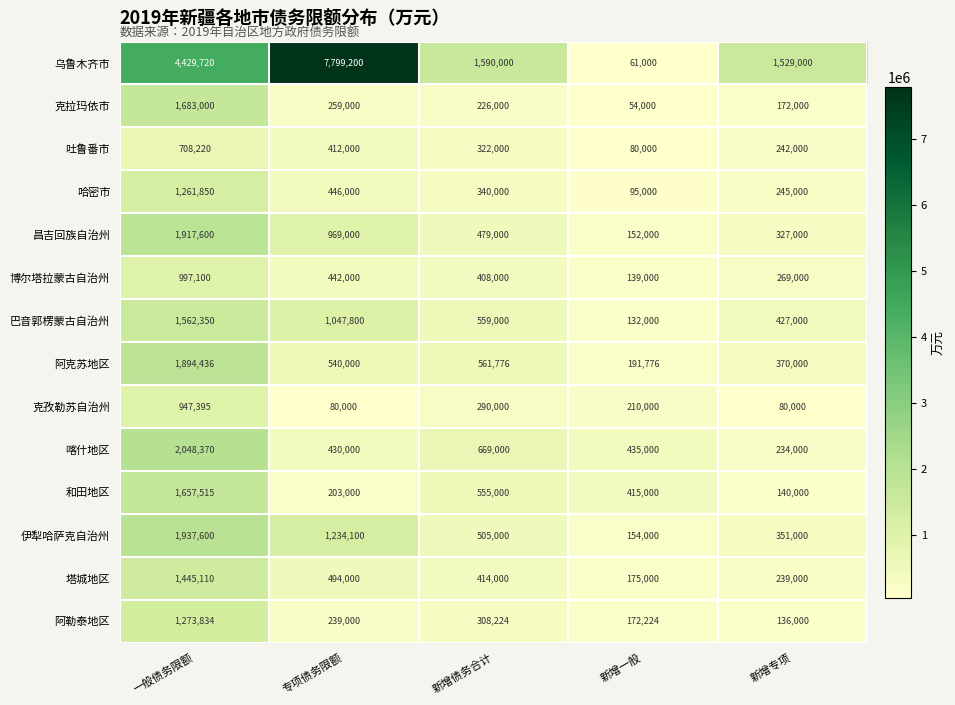

At which label is 巴音郭楞蒙古自治州 closest to 847175?

专项债务限额